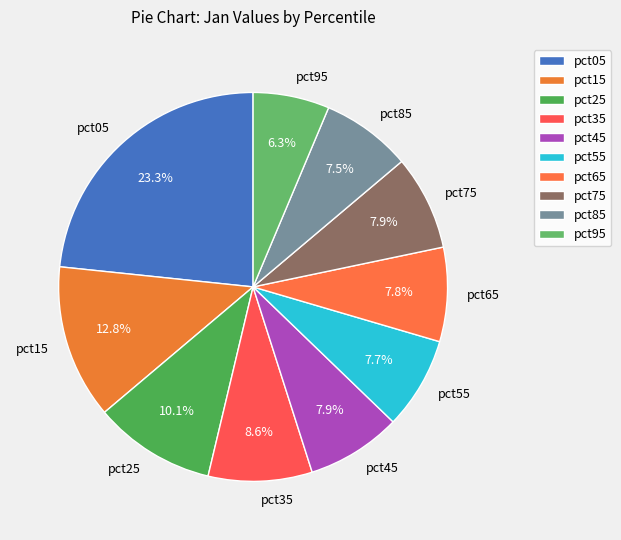

Does pct55 account for over 50% of the chart?

No